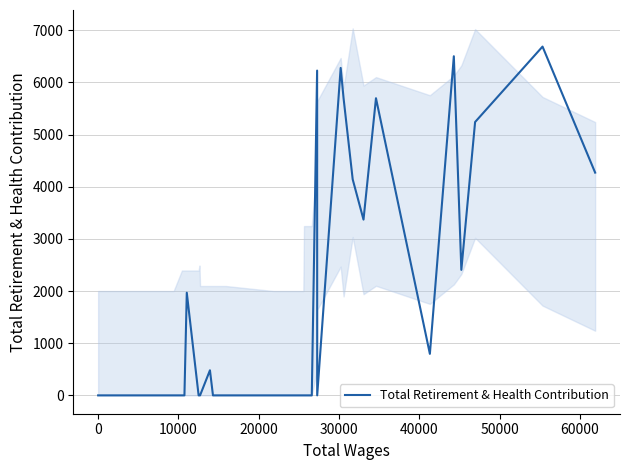

What is the maximum value for Total Retirement & Health Contribution?

6686